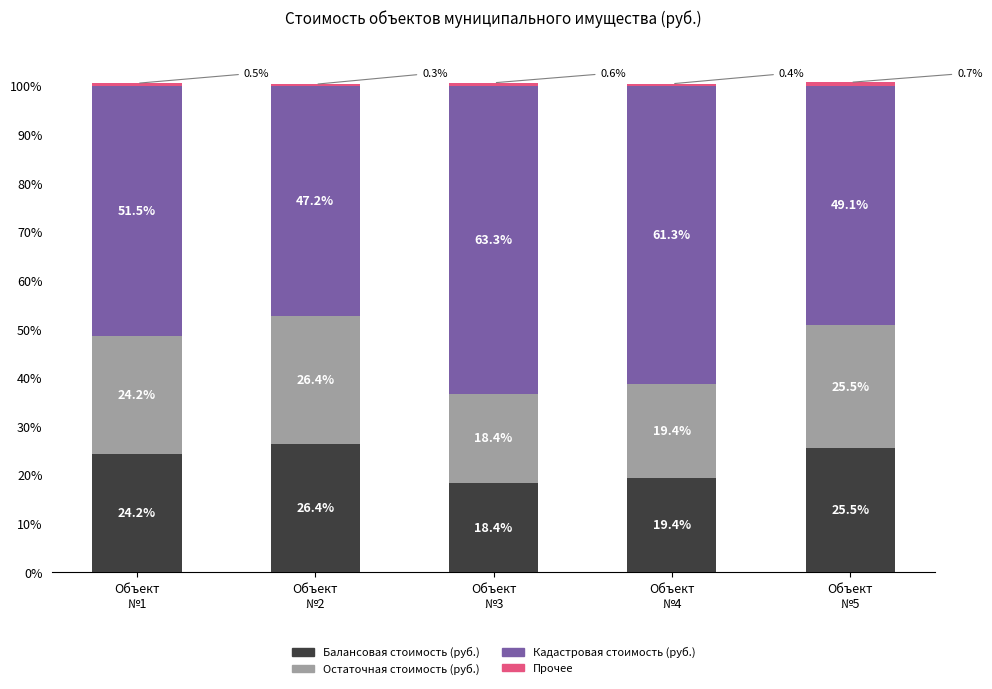

What is the highest value of the Балансовая стоимость (руб.) series?

26.4